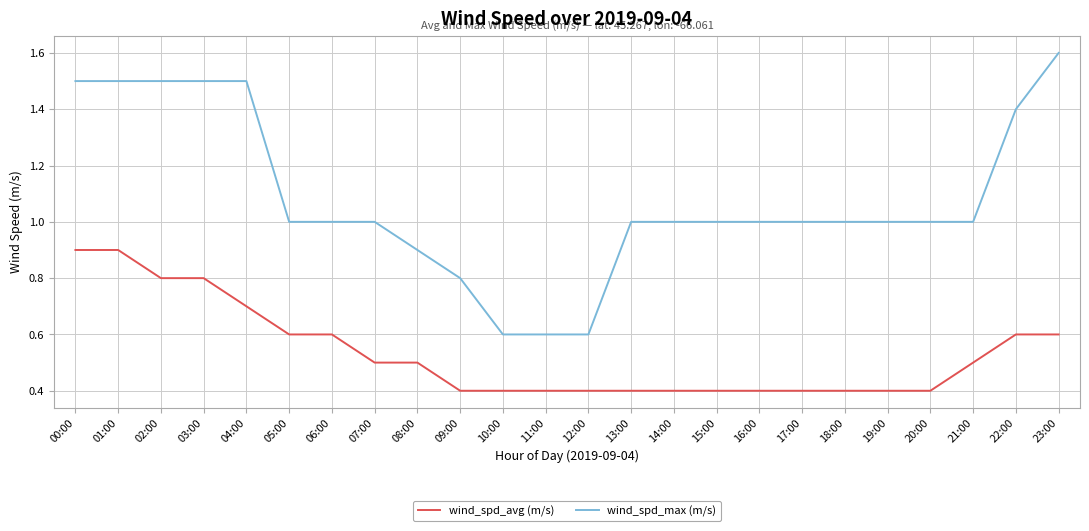

Reading right to left, extract all data points from this chart.

wind_spd_avg (m/s): 0.6	0.6	0.5	0.4	0.4	0.4	0.4	0.4	0.4	0.4	0.4	0.4	0.4	0.4	0.4	0.5	0.5	0.6	0.6	0.7	0.8	0.8	0.9	0.9
wind_spd_max (m/s): 1.6	1.4	1.0	1.0	1.0	1.0	1.0	1.0	1.0	1.0	1.0	0.6	0.6	0.6	0.8	0.9	1.0	1.0	1.0	1.5	1.5	1.5	1.5	1.5